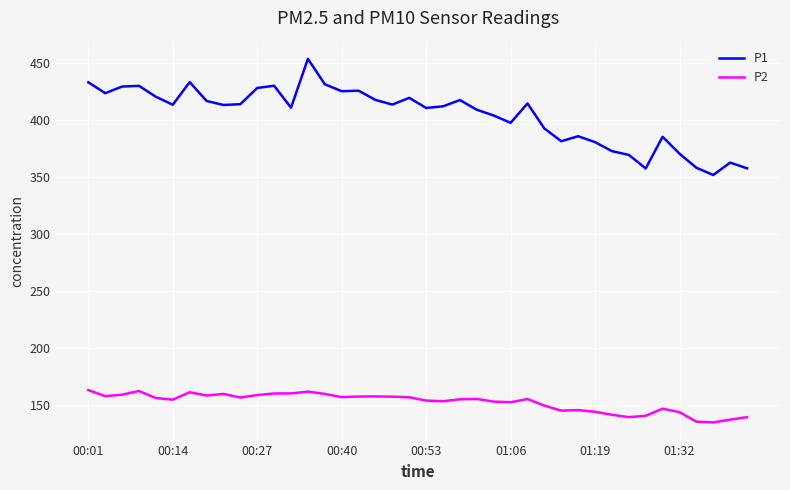

Rank the series by their average value, from lowest to highest.

P2, P1